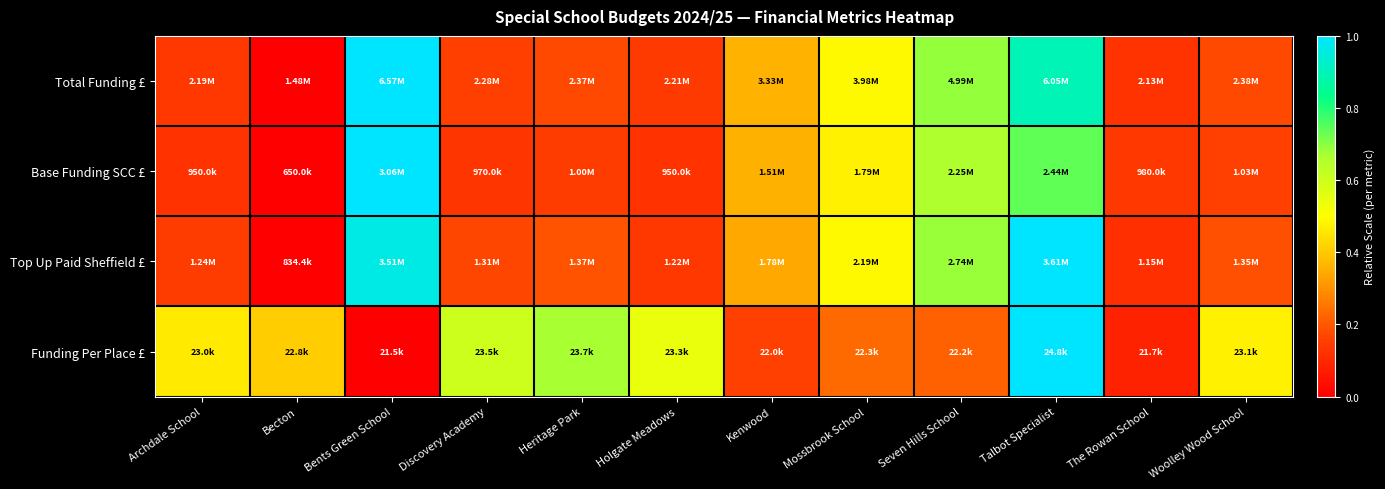

Reading right to left, list all the values displayed in this chart.

Total Funding £: Woolley Wood School=0.2	The Rowan School=0.1	Talbot Specialist=0.9	Seven Hills School=0.7	Mossbrook School=0.5	Kenwood=0.4	Holgate Meadows=0.1	Heritage Park=0.2	Discovery Academy=0.2	Bents Green School=1.0	Becton=0.0	Archdale School=0.1
Base Funding SCC £: Woolley Wood School=0.2	The Rowan School=0.1	Talbot Specialist=0.7	Seven Hills School=0.7	Mossbrook School=0.5	Kenwood=0.4	Holgate Meadows=0.1	Heritage Park=0.1	Discovery Academy=0.1	Bents Green School=1.0	Becton=0.0	Archdale School=0.1
Top Up Paid Sheffield £: Woolley Wood School=0.2	The Rowan School=0.1	Talbot Specialist=1.0	Seven Hills School=0.7	Mossbrook School=0.5	Kenwood=0.3	Holgate Meadows=0.1	Heritage Park=0.2	Discovery Academy=0.2	Bents Green School=1.0	Becton=0.0	Archdale School=0.1
Funding Per Place £: Woolley Wood School=0.5	The Rowan School=0.1	Talbot Specialist=1.0	Seven Hills School=0.2	Mossbrook School=0.2	Kenwood=0.2	Holgate Meadows=0.5	Heritage Park=0.7	Discovery Academy=0.6	Bents Green School=0.0	Becton=0.4	Archdale School=0.5